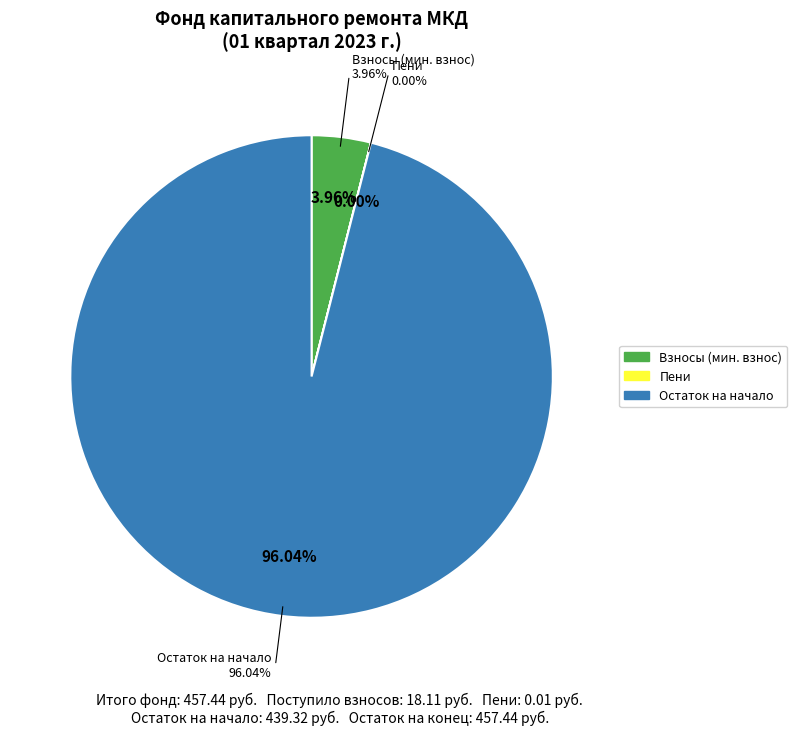

Do за счет минимального взноса and сверх минимального размера взноса together represent more than half of the pie?

Yes